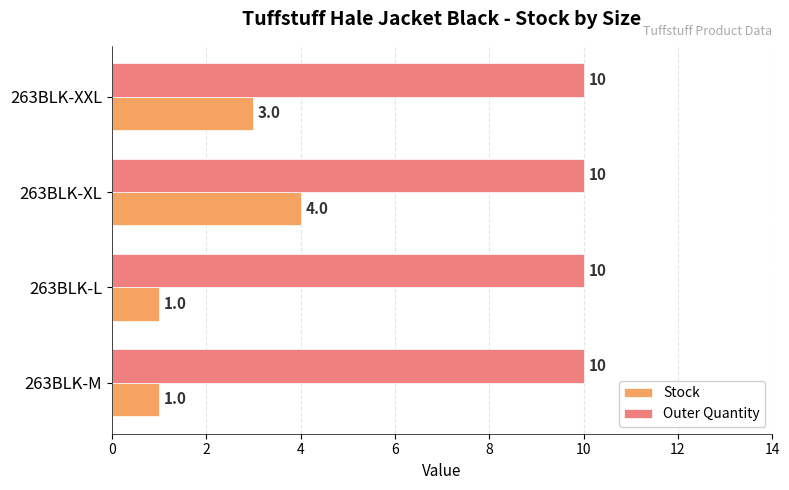

At how many categories does at least one series exceed 4?

4